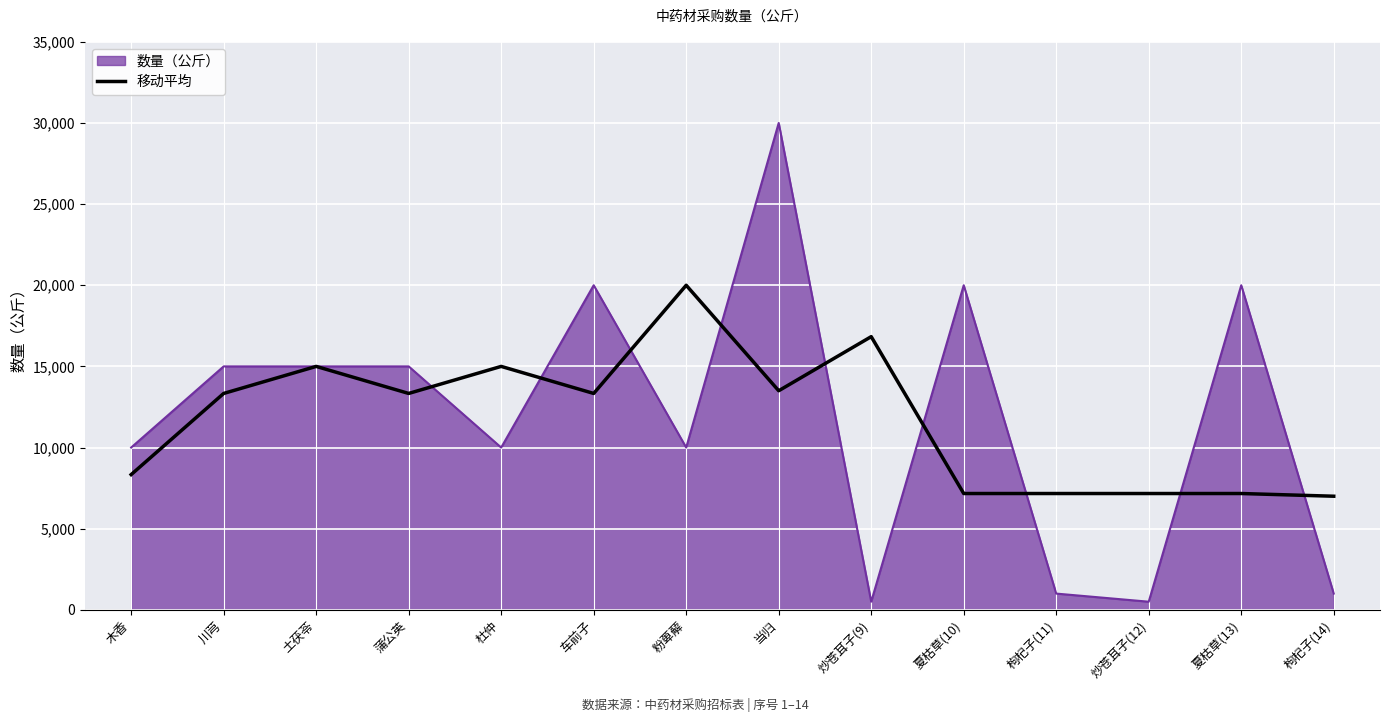

Which series changed the most between 粉萆薢 and 夏枯草(10)?

移动平均